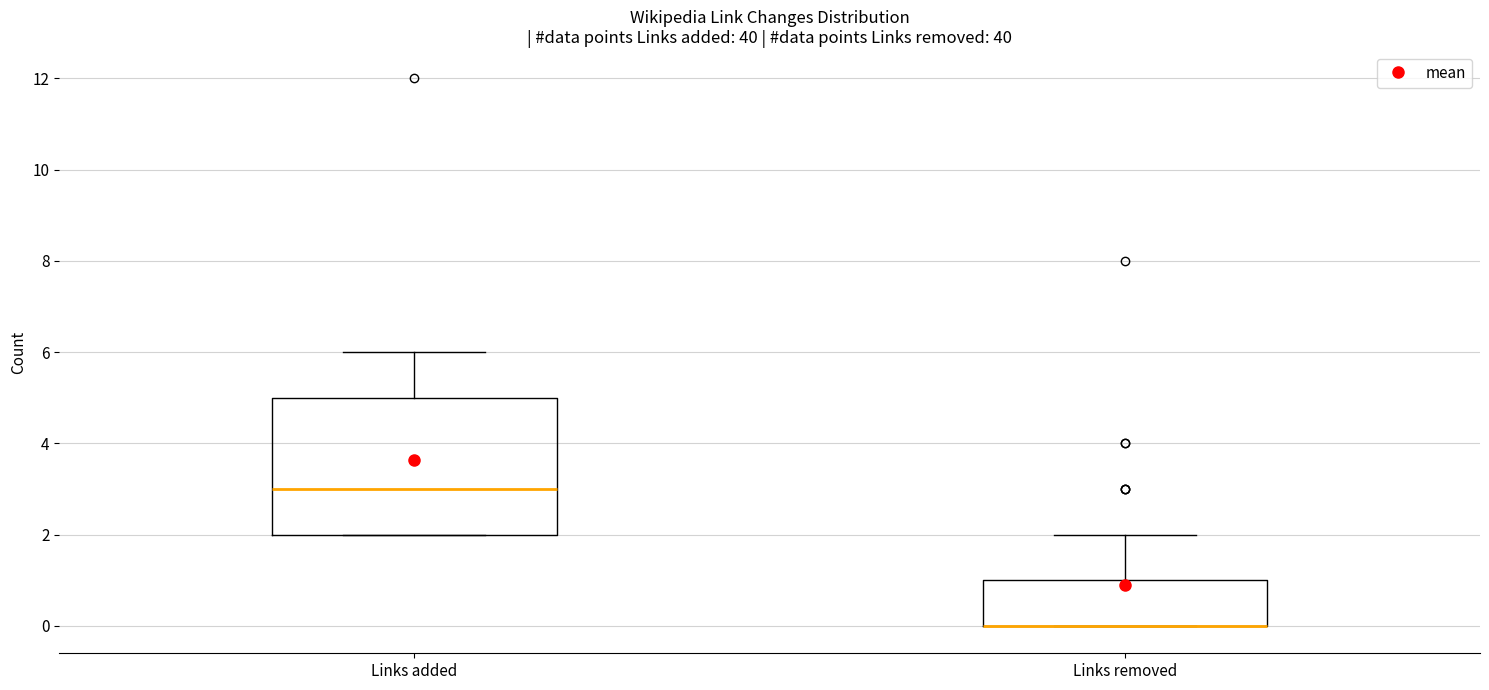

Where does the upper whisker of the box for Links added end on the y-axis? The values are not printed on the chart, so give them approximately, as read against the axis.

6